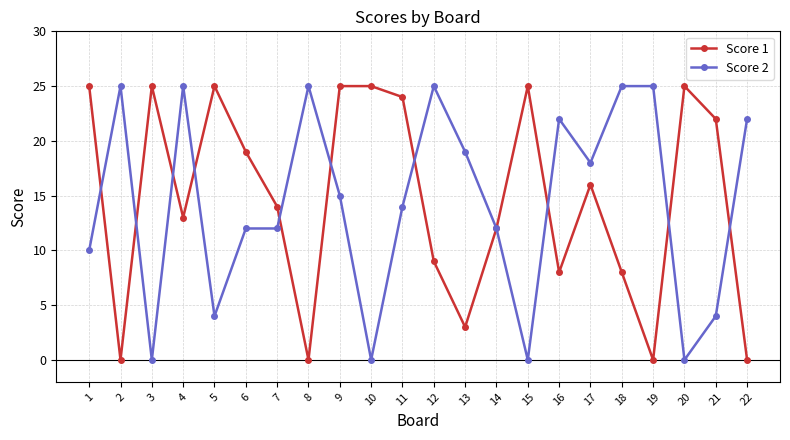

Is it true that Score 2 equals 0 at 3?

True